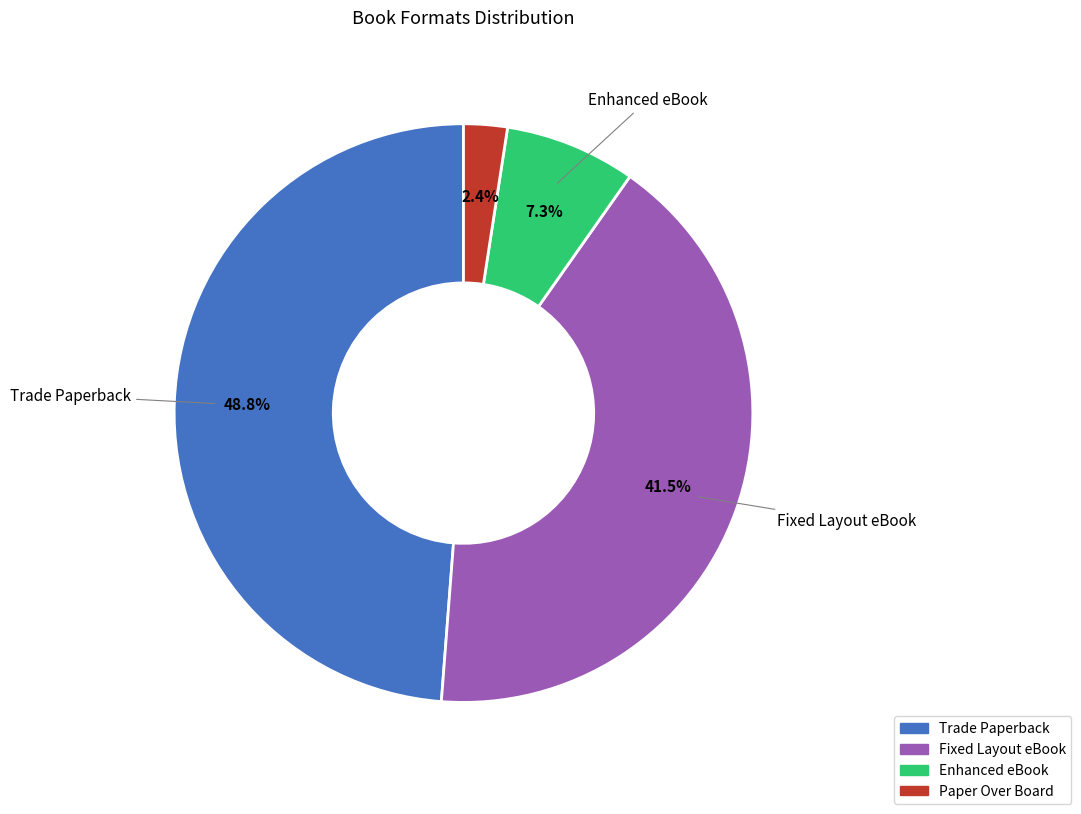

Which has a higher value, Trade Paperback or Fixed Layout eBook?

Trade Paperback